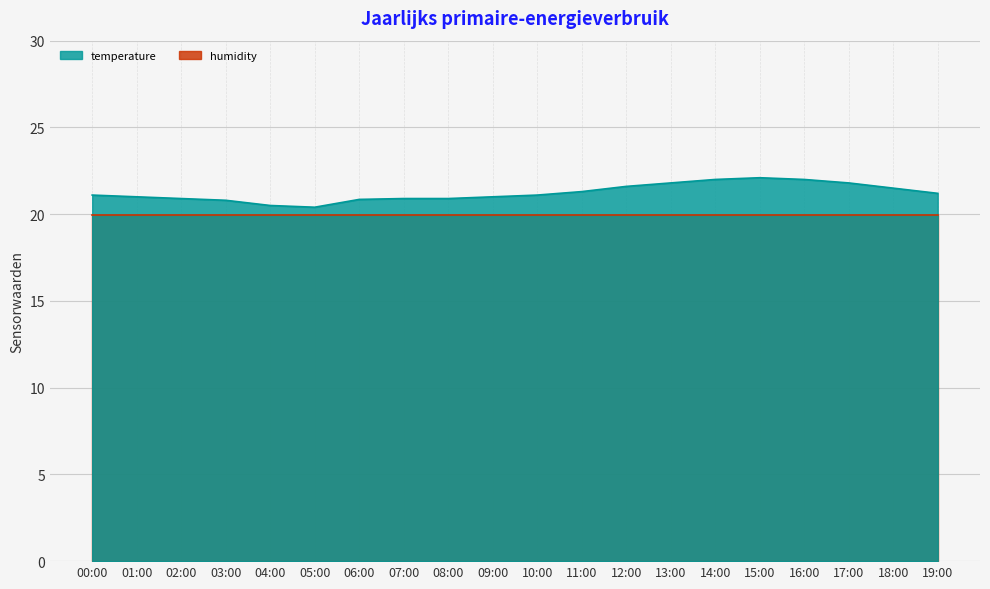

List the labels in order of value, largest first.

15:00, 14:00, 16:00, 13:00, 17:00, 12:00, 18:00, 11:00, 19:00, 00:00, 10:00, 01:00, 09:00, 02:00, 07:00, 08:00, 06:00, 03:00, 04:00, 05:00